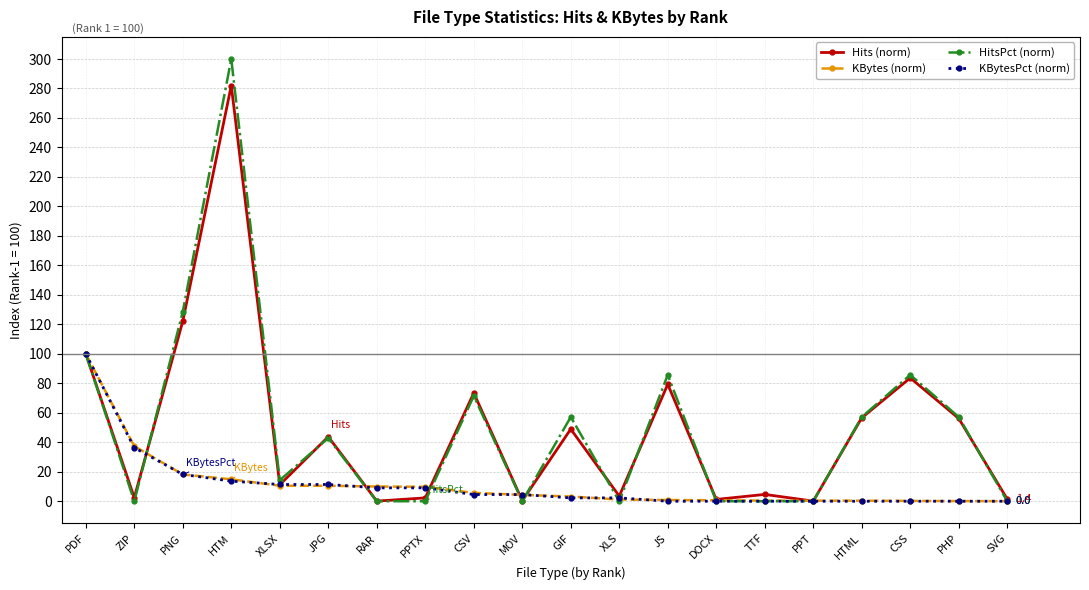

What is the value of the KBytes (norm) point at the 14th from the left?

0.6